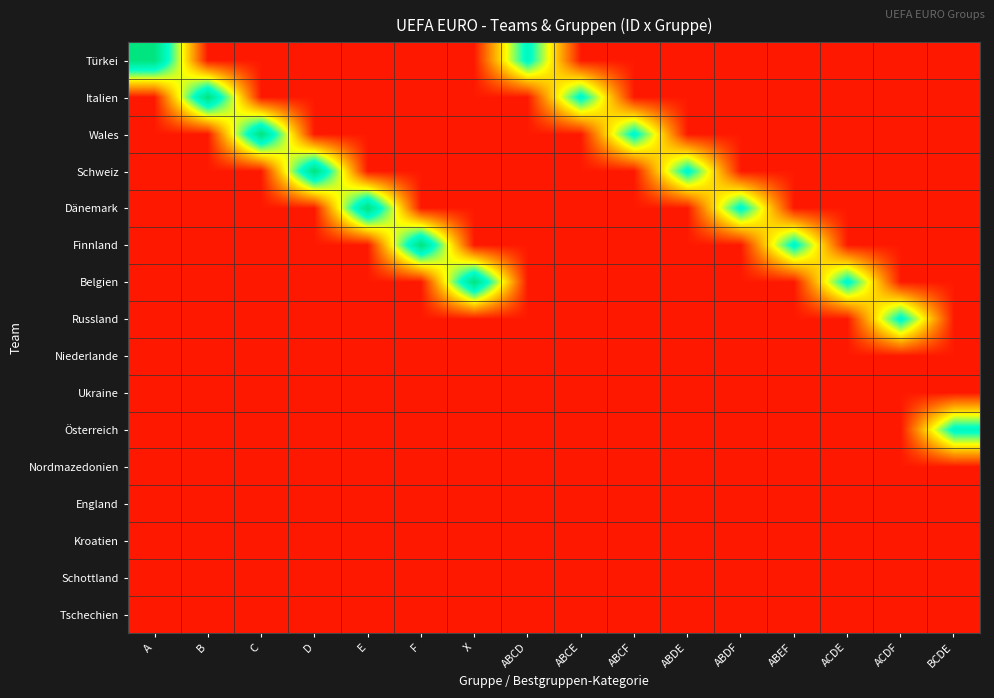

Which label corresponds to the smallest value in the chart?

B